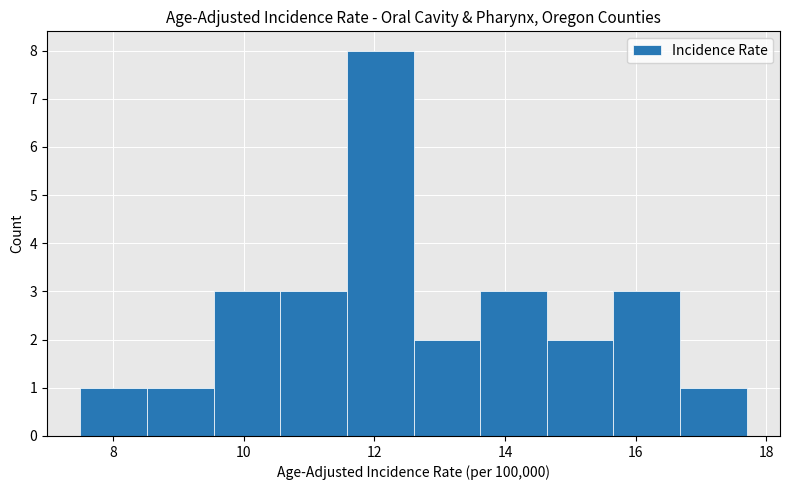

Over which range of the x-axis is the bar tallest?

11.58 to 12.60